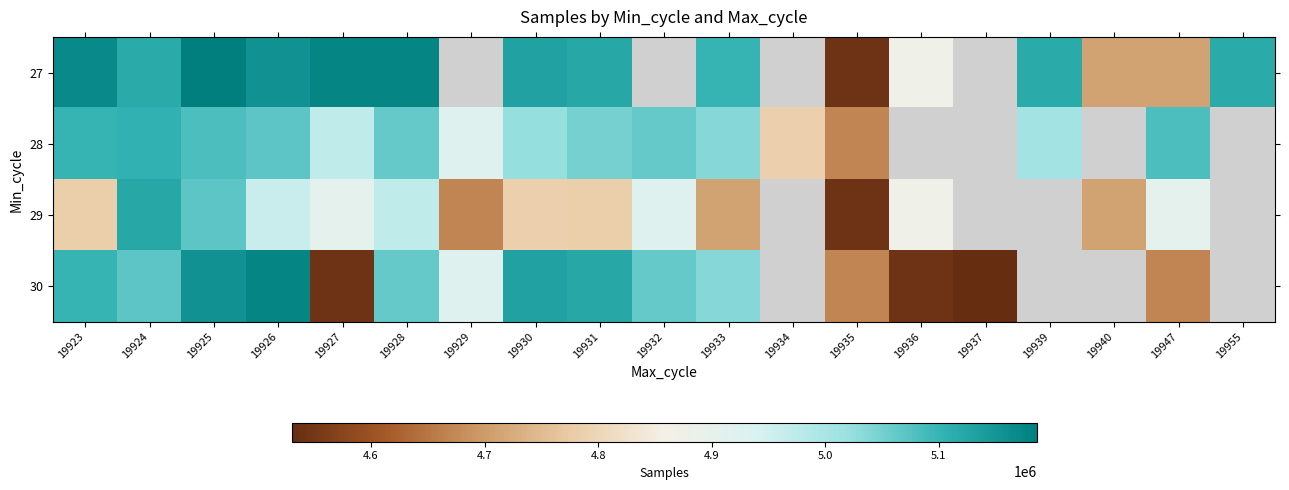

How many values in the 30 series exceed 5068631?

5